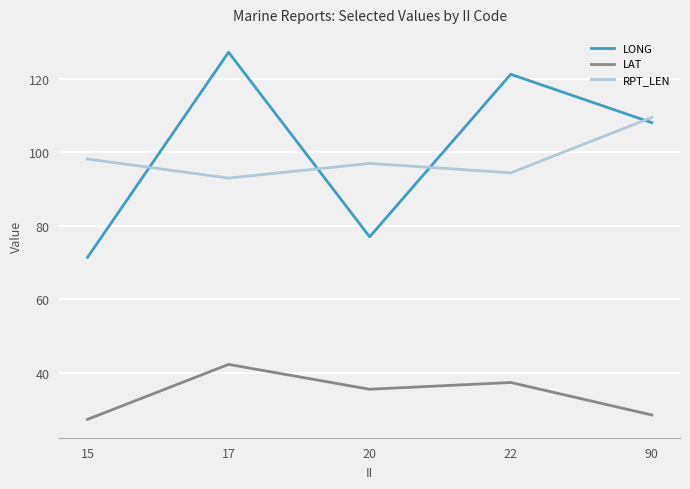

What is the difference between the highest and lowest values at 22?

83.9